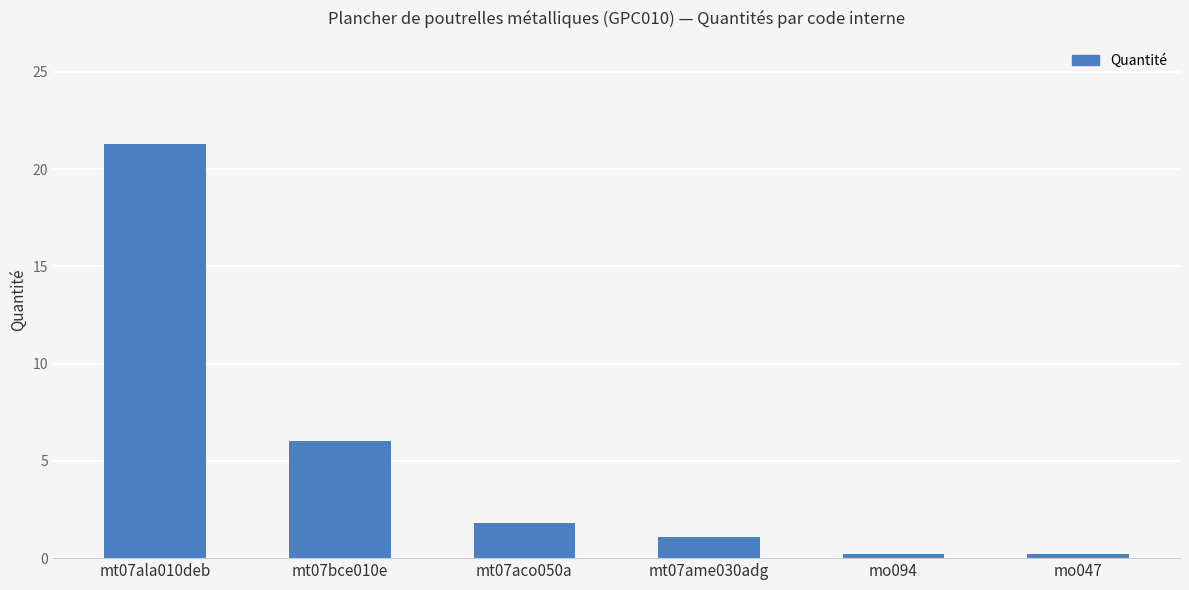

What is the label of the 2nd bar from the left?

mt07bce010e